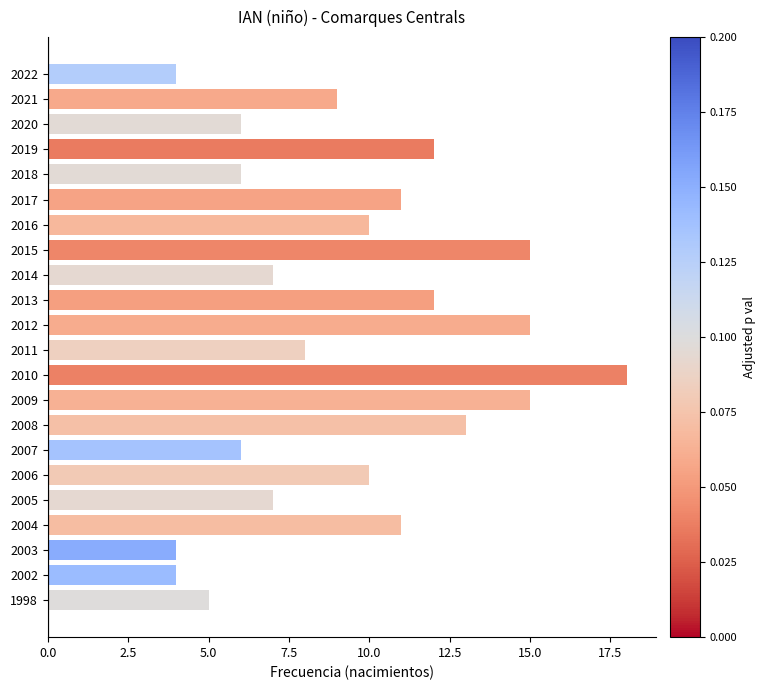

What is the average value?

9